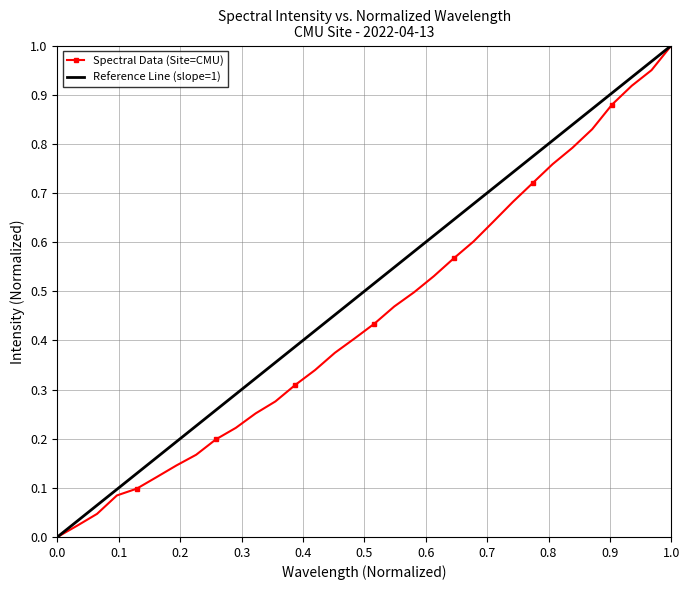

Which has a higher value, 221.6902 or 222.6447?

222.6447